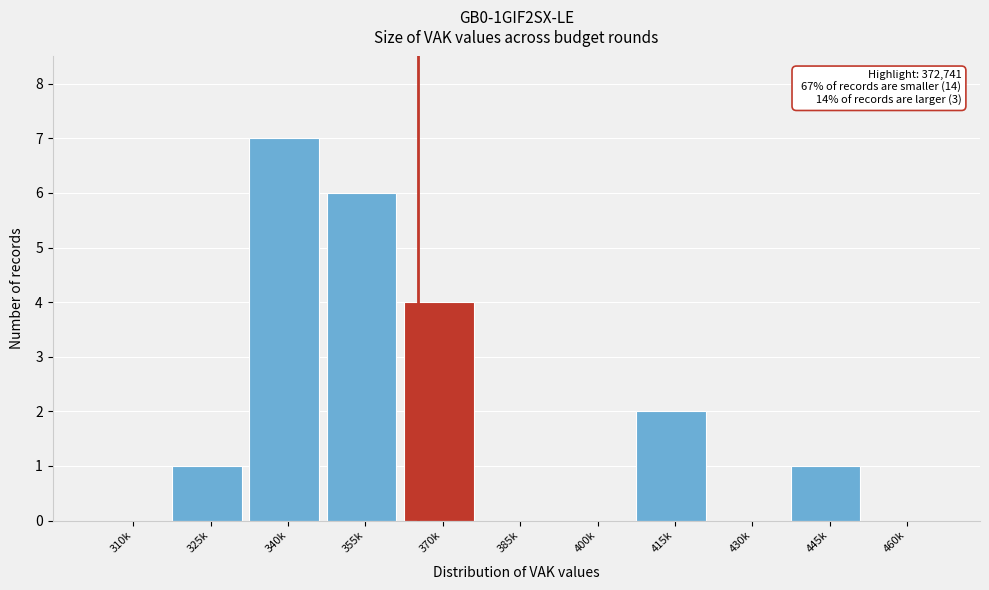

Reading left to right, extract all data points from this chart.

310k=0	325k=1	340k=7	355k=6	370k=4	385k=0	400k=0	415k=2	430k=0	445k=1	460k=0